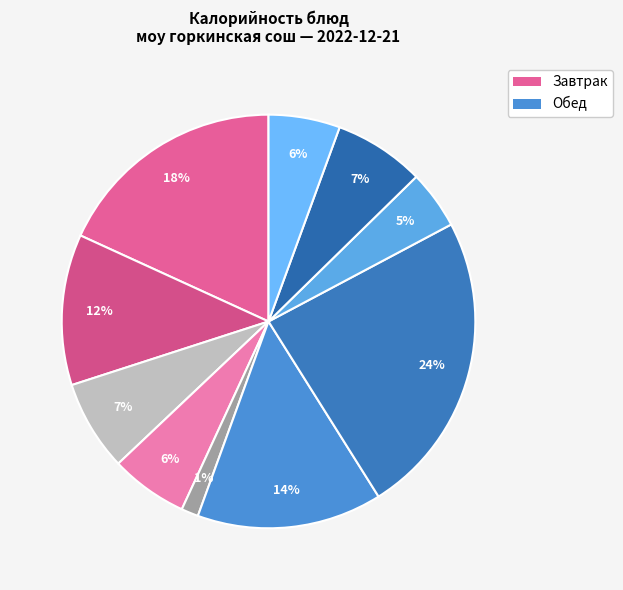

Count the number of slices in the pie.

10